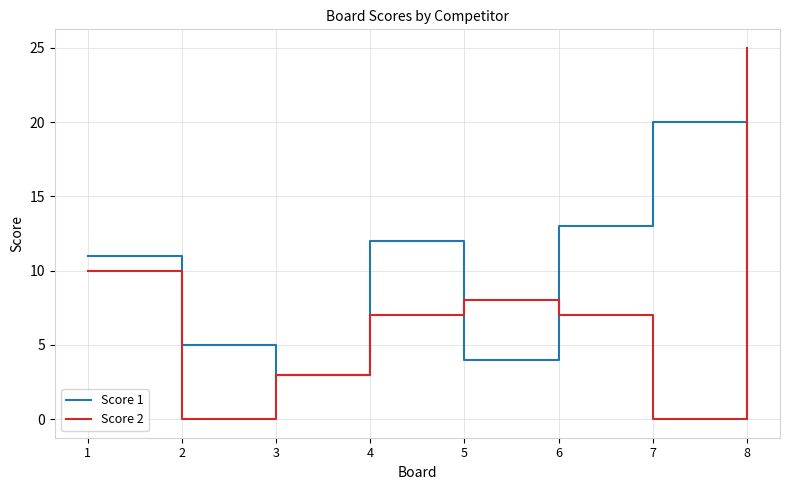

Which series changed the most between 2 and 7?

Score 1